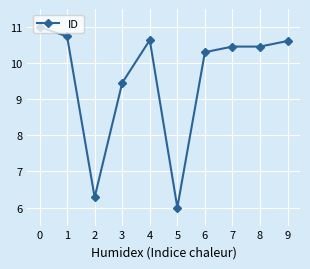

Does the chart display data point markers on the line(s)?

Yes